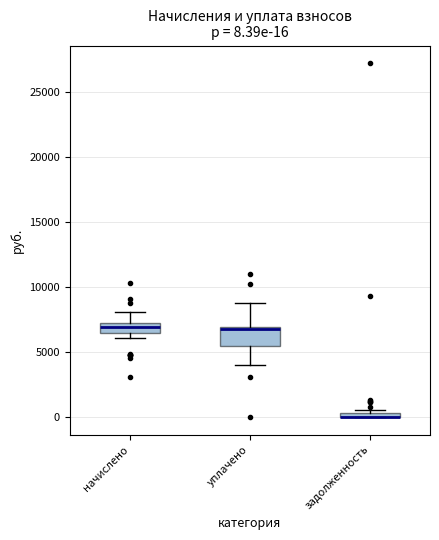

Comparing the boxes themselves (not the whiskers), which one is the tallest?

уплачено